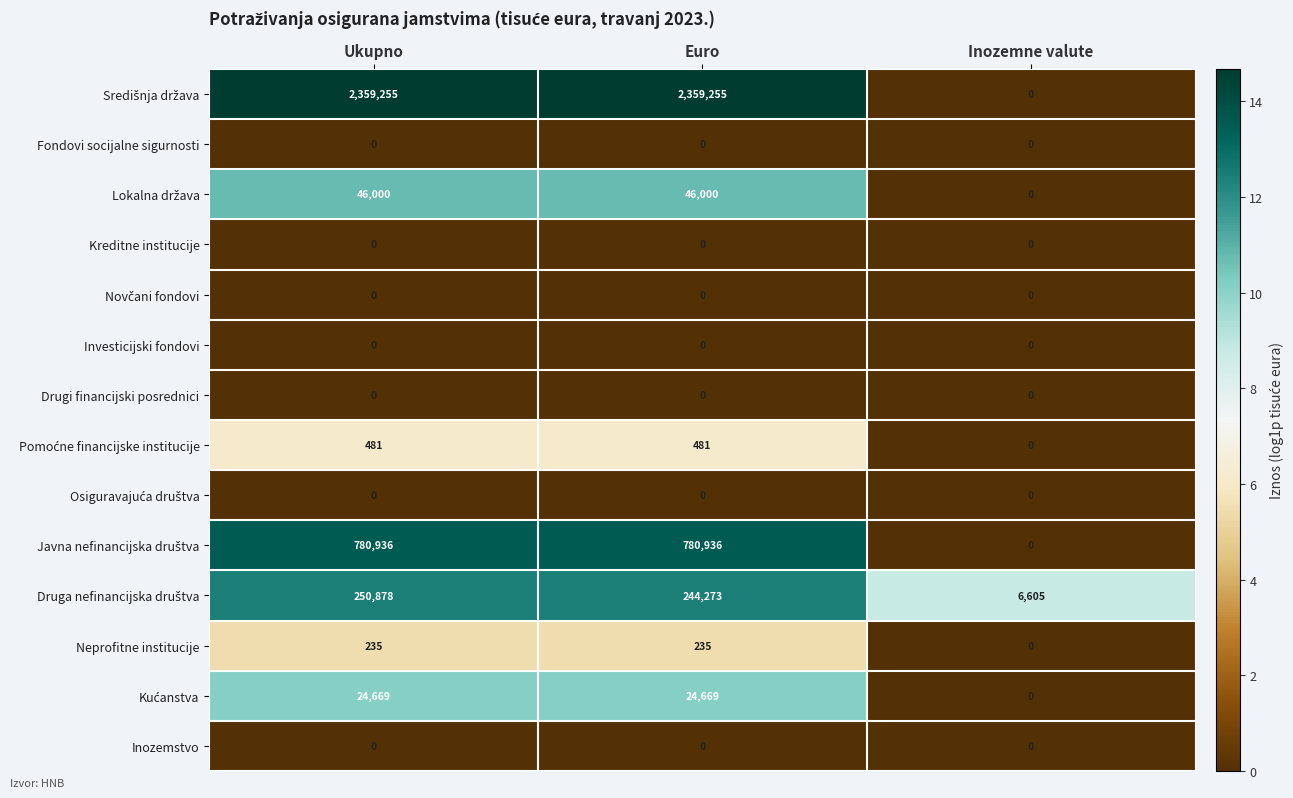

What is the spread (max minus min) of values at Ukupno?

2359255